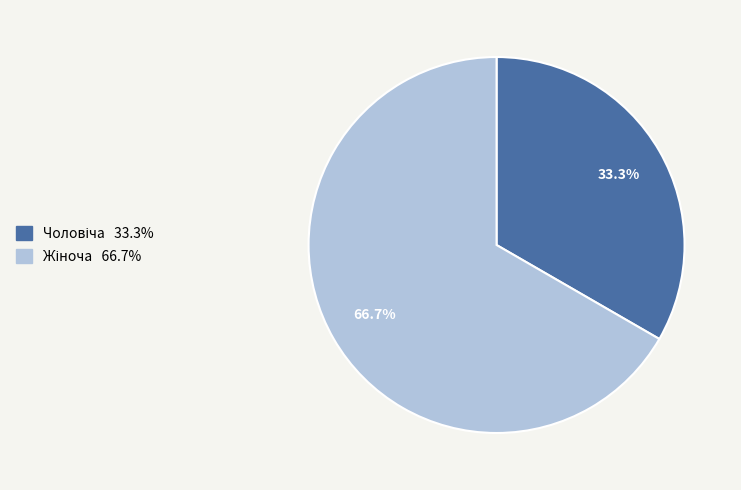

Is there a majority slice in this chart?

Yes